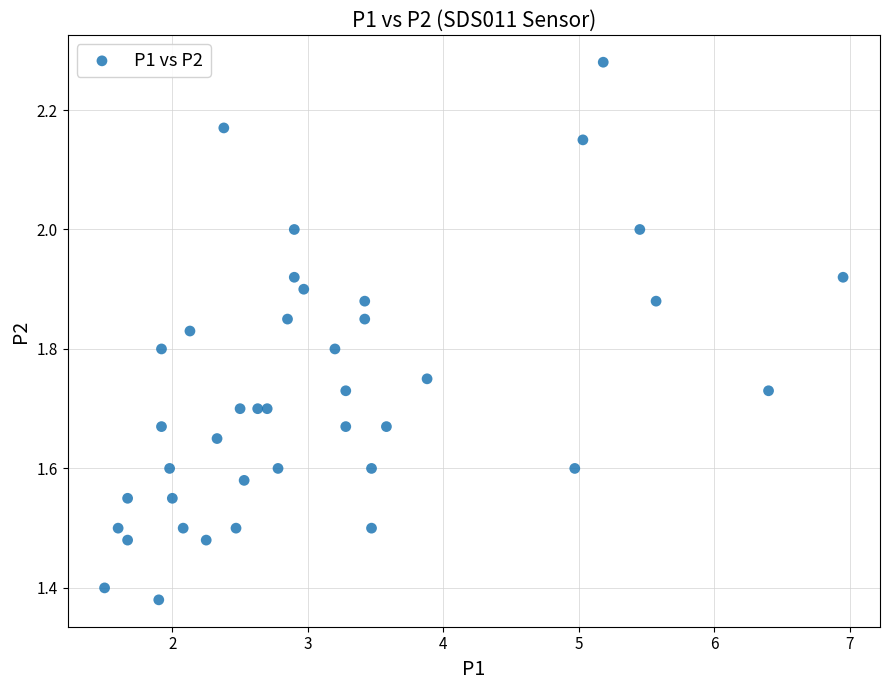

What is the range of X values (max minus min)?

5.5